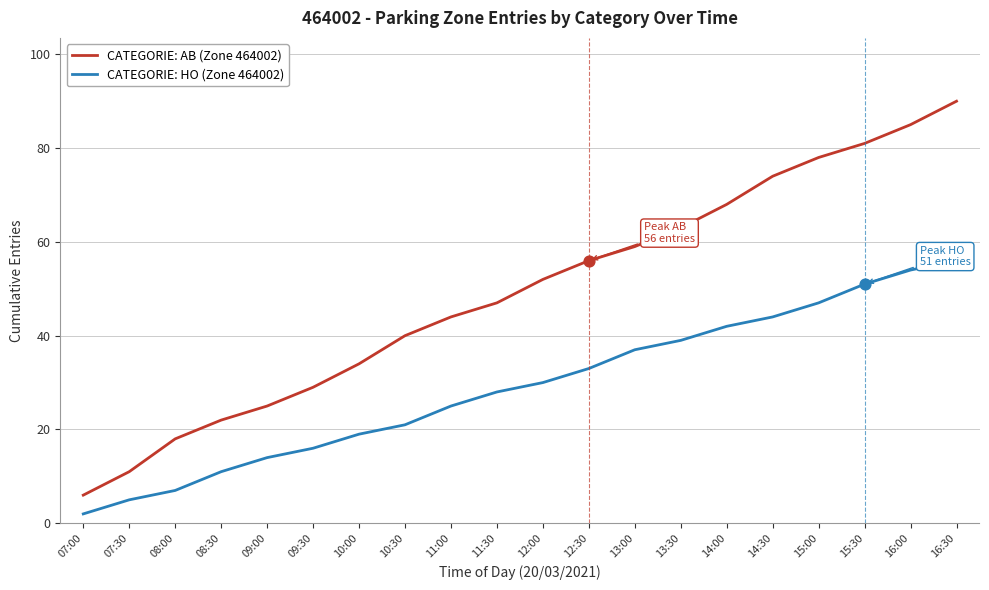

Which series has the widest spread of values?

CATEGORIE: AB (Zone 464002)